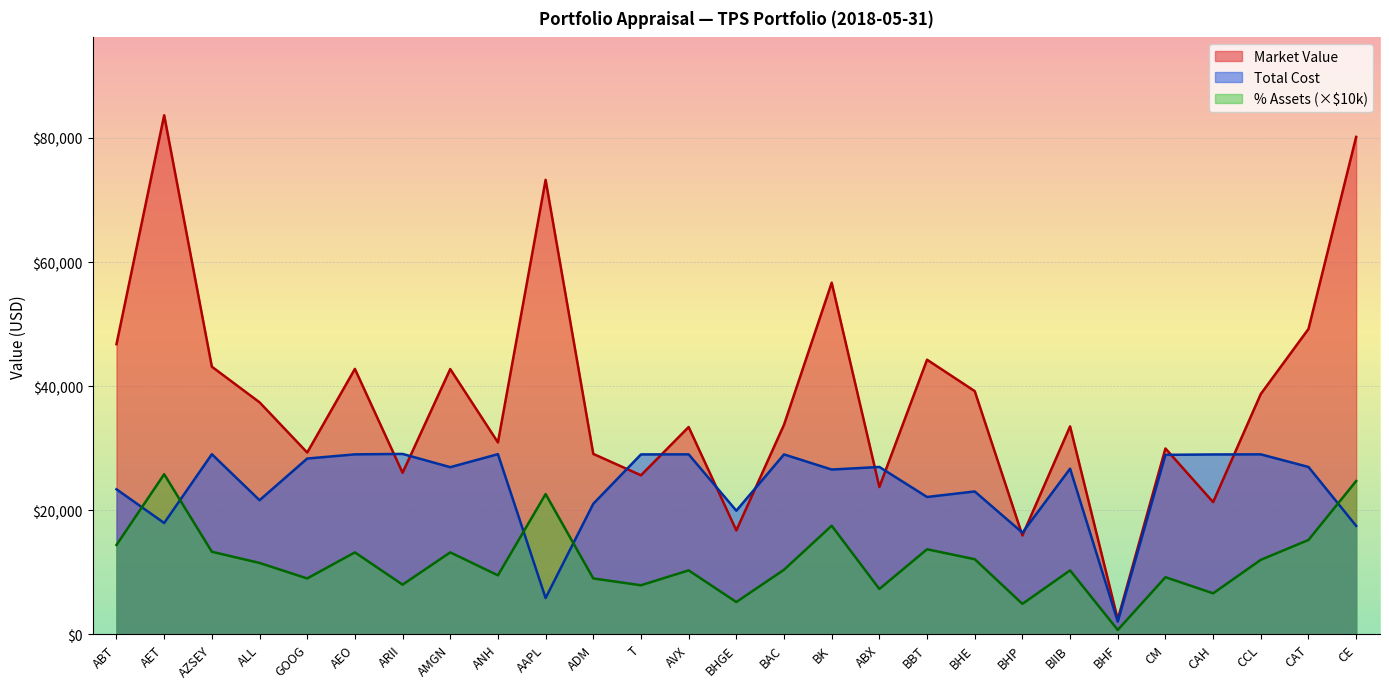

List the series in order of their overall mean, lowest first.

% Assets (×$10k), Total Cost, Market Value